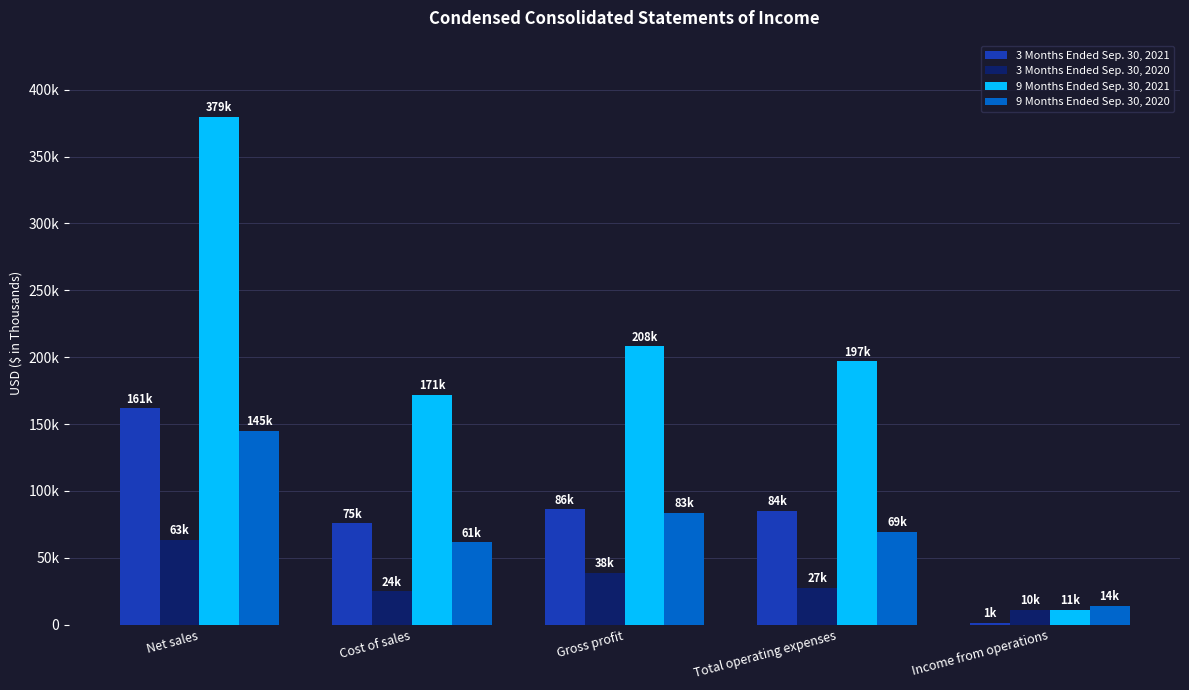

What are all the series names shown in the legend?

3 Months Ended Sep. 30, 2021, 3 Months Ended Sep. 30, 2020, 9 Months Ended Sep. 30, 2021, 9 Months Ended Sep. 30, 2020